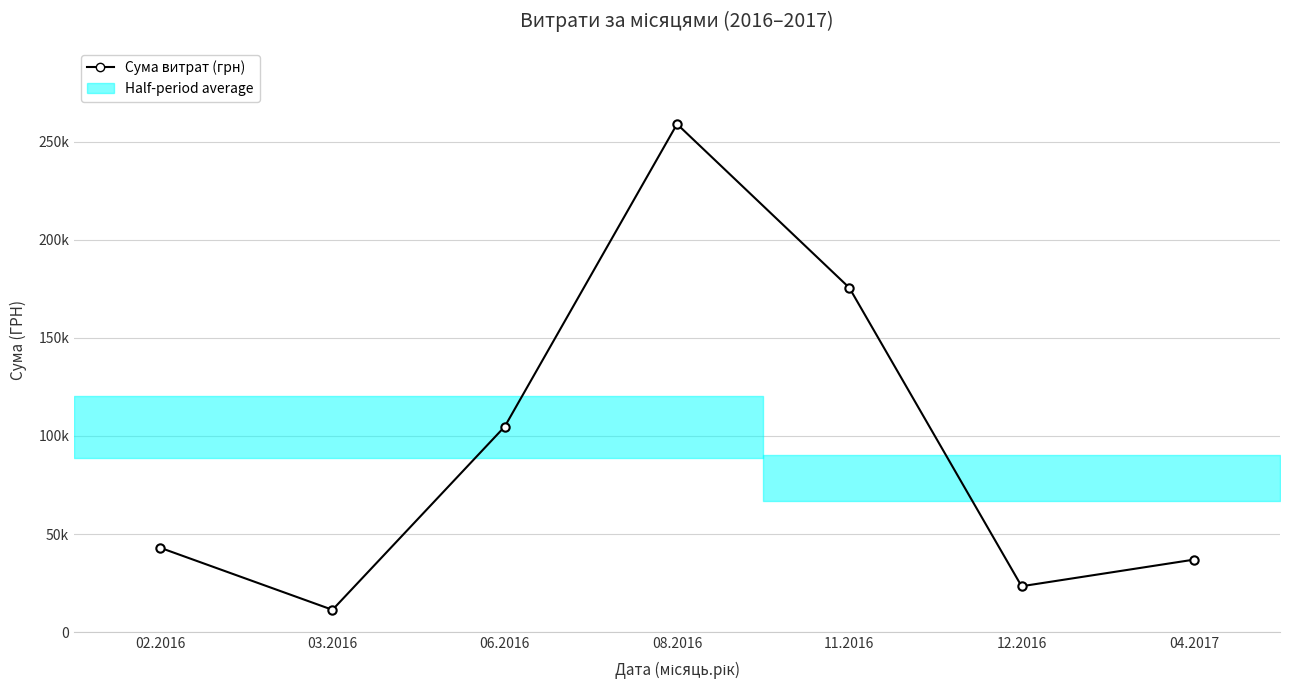

What is the label of the 1st point from the right?

04.2017